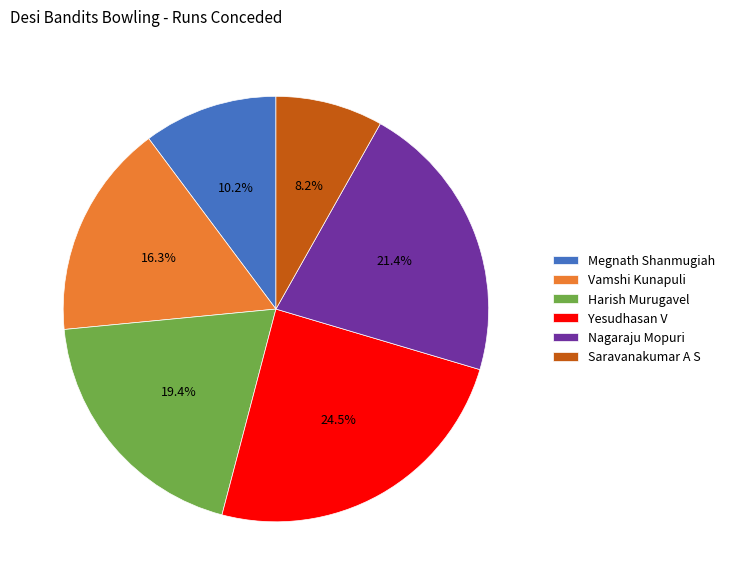

Count the number of slices in the pie.

6